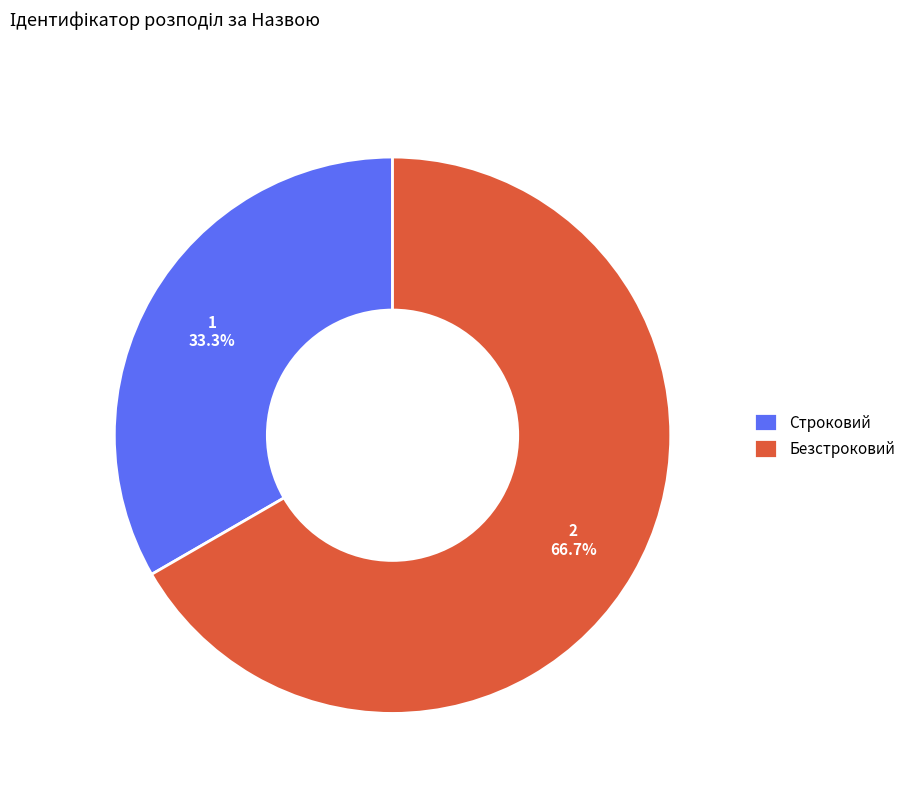

Is the sum of Безстроковий and Строковий greater than half?

Yes